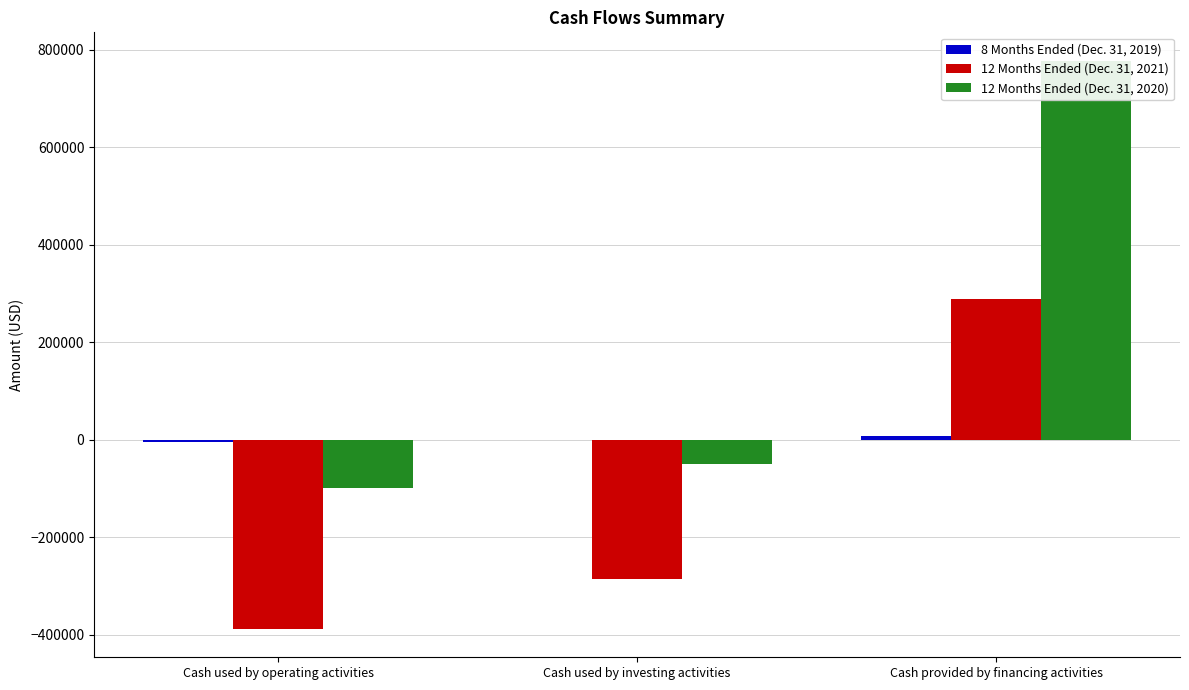

The 12 Months Ended (Dec. 31, 2021) series shows 287759 at Cash provided by financing activities. True or false?

True